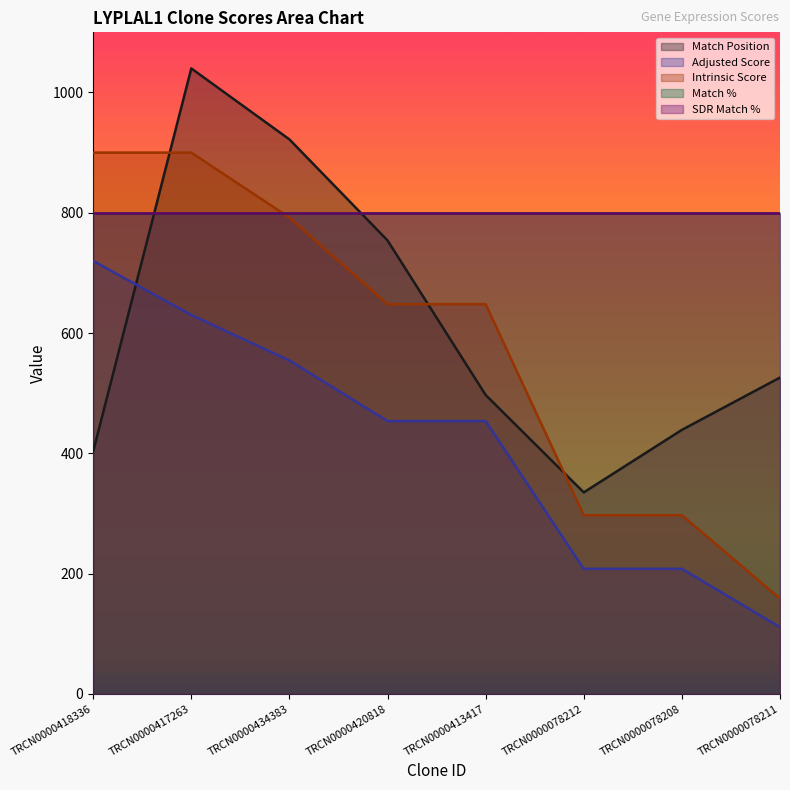

Does the chart have visible grid lines?

No